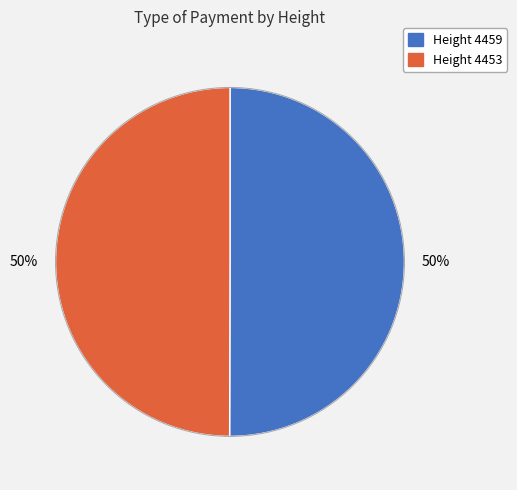

To the nearest percent, what is the average slice percentage?

50%